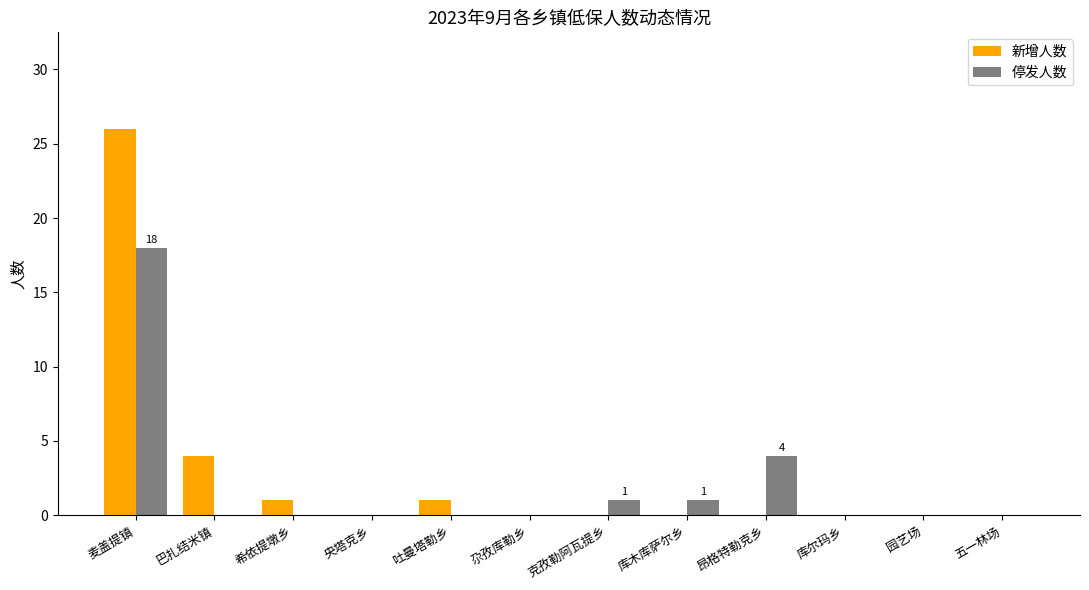

At which category is the sum across all series the highest?

麦盖提镇